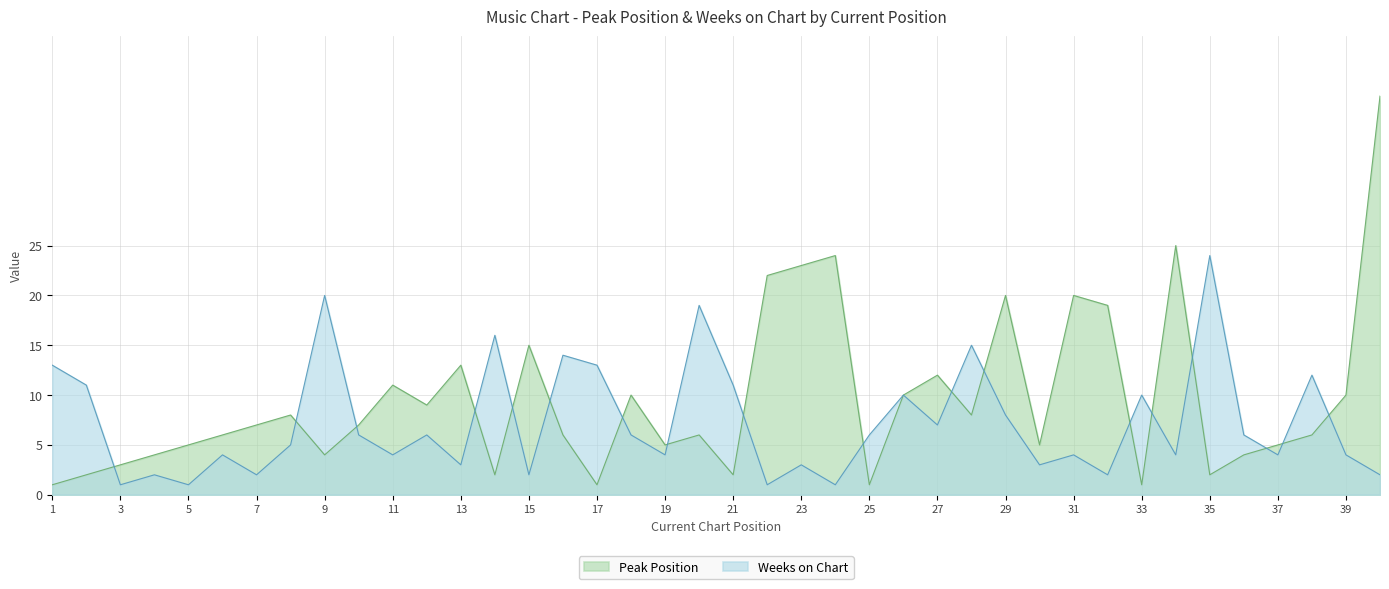

True or false: Weeks on Chart has a value of 6 at 36.

True